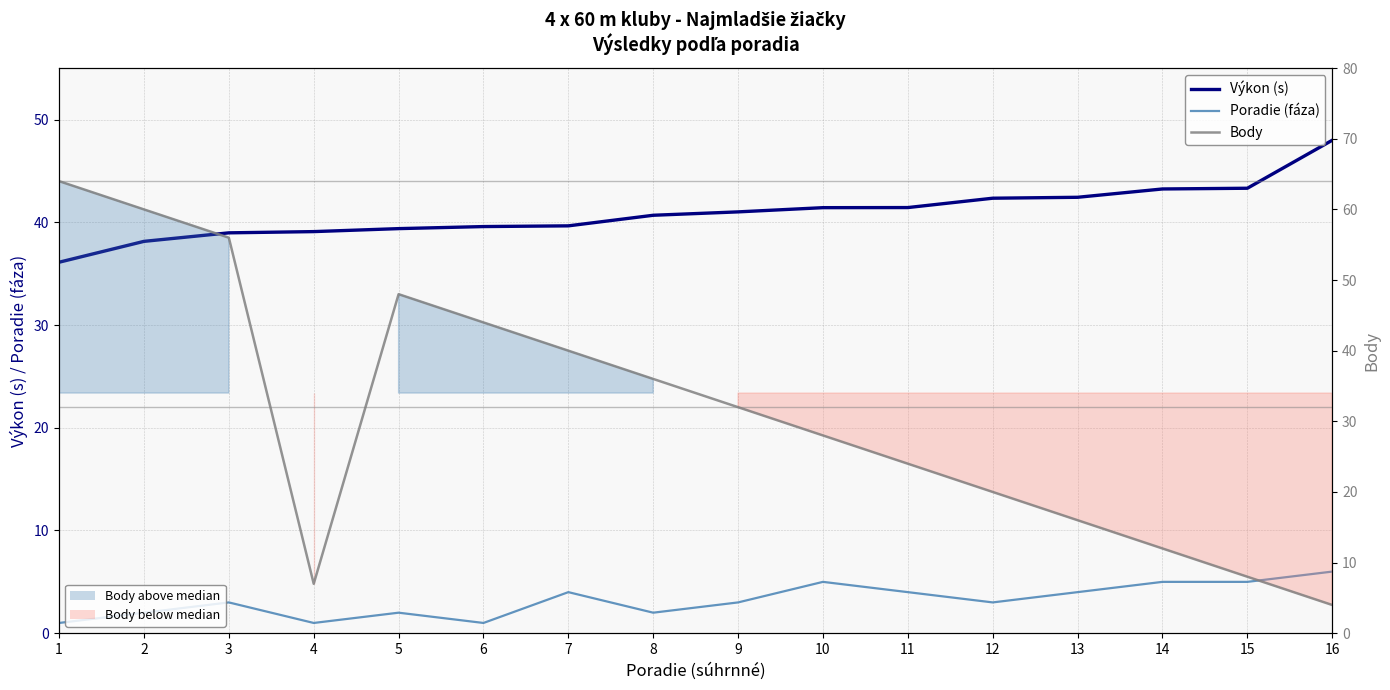

At which label does Výkon (s) first exceed 41?

9